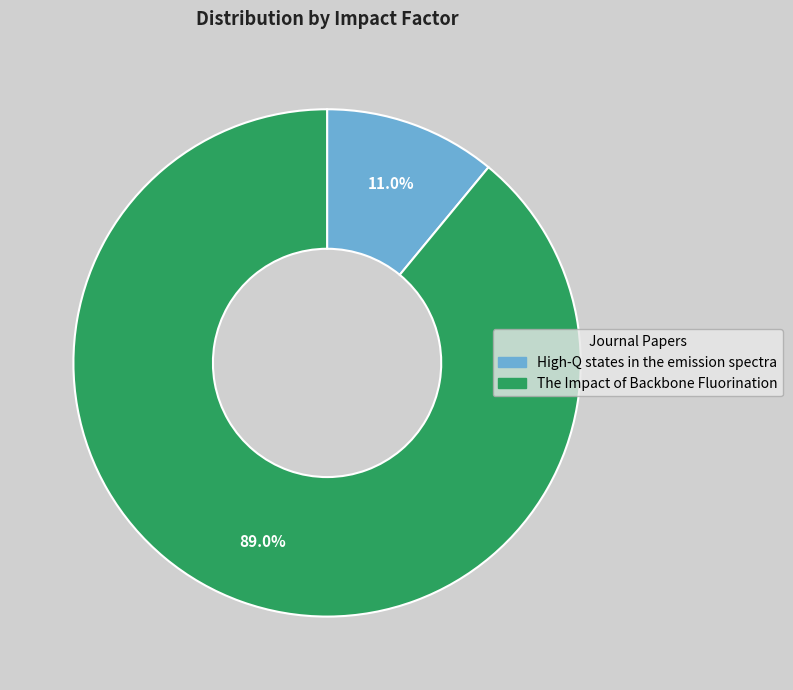

Which has a higher value, The Impact of Backbone Fluorination or High-Q states in the emission spectra?

The Impact of Backbone Fluorination